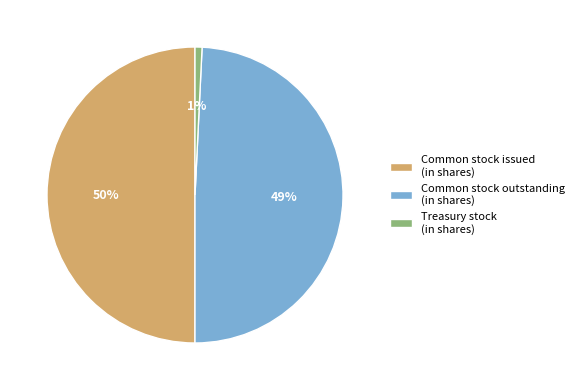

Approximately how many times larger is the value at Common stock outstanding (in shares) compared to Common stock issued (in shares)?

1.0